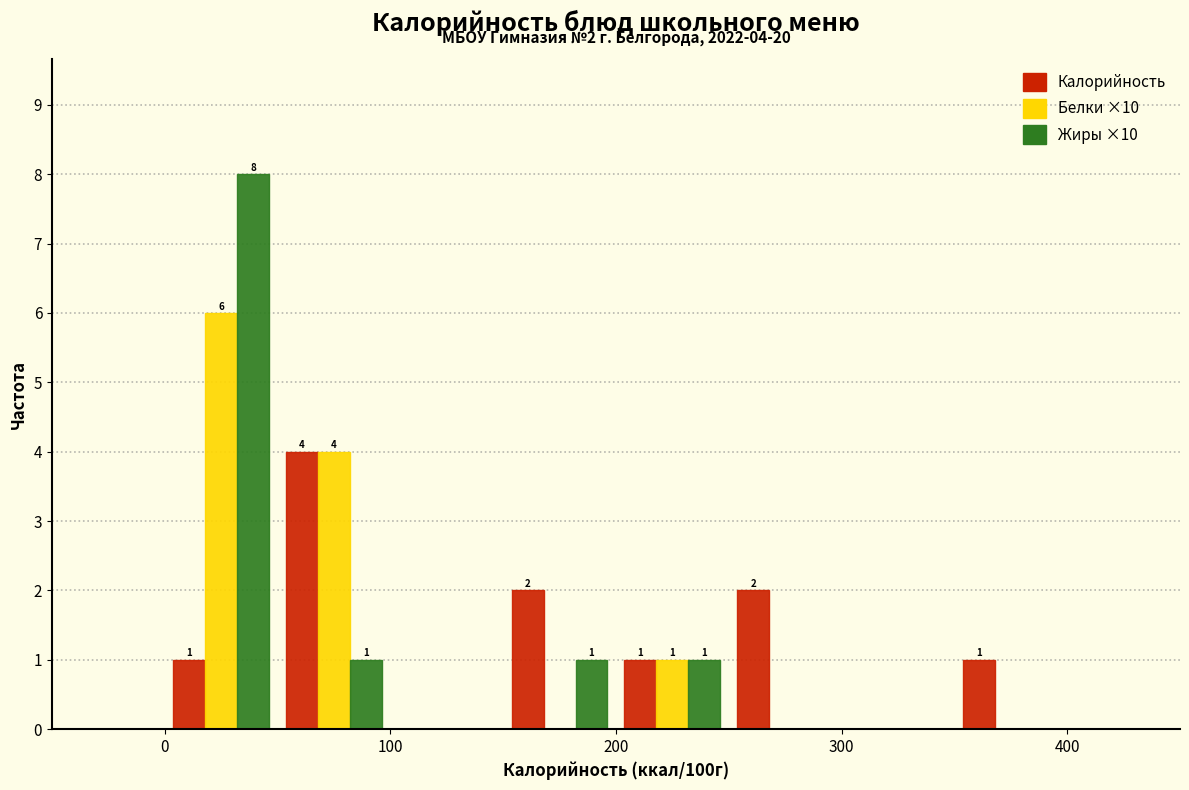

In the Жиры ×10 series, which range on the x-axis has the tallest bar?

0 to 50